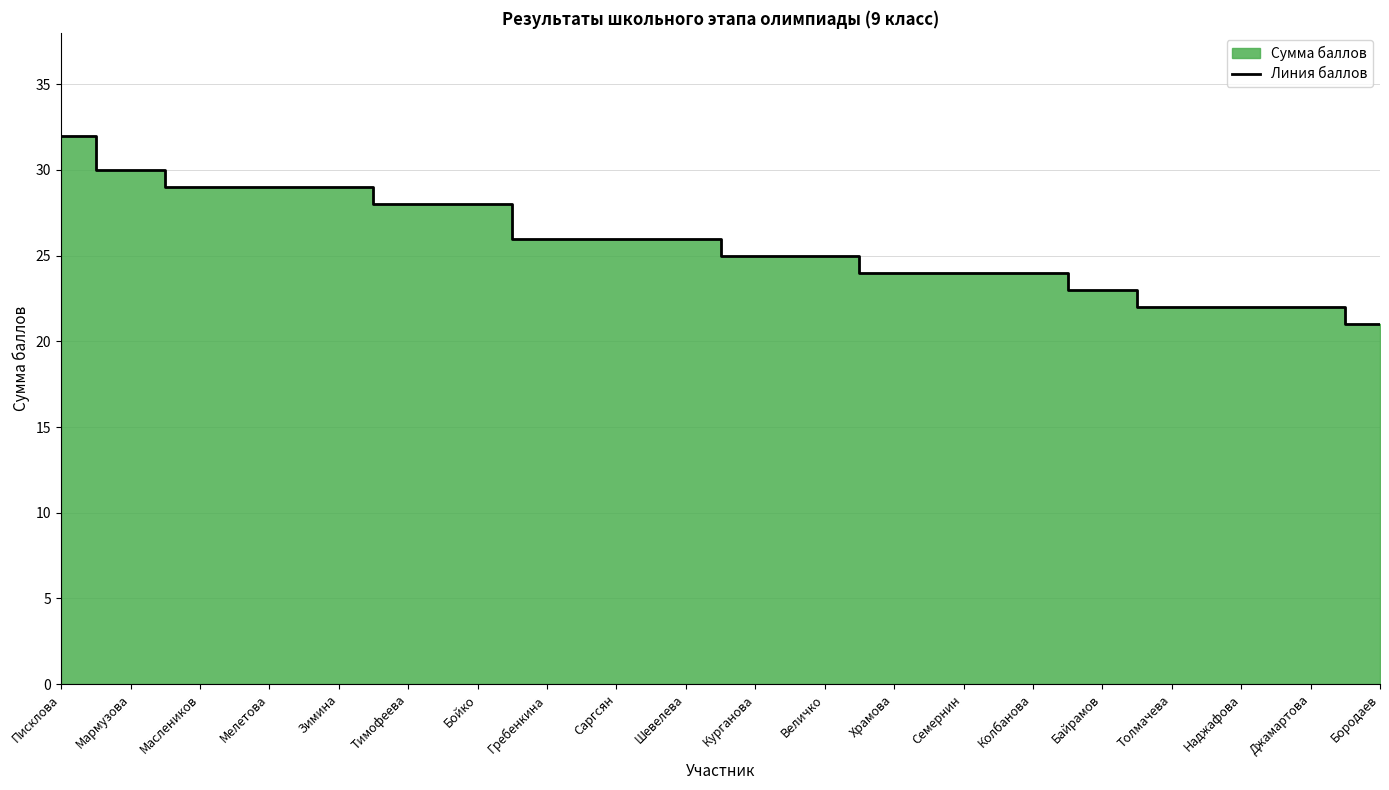

True or false: the data shows 30 at Мармузова.

True